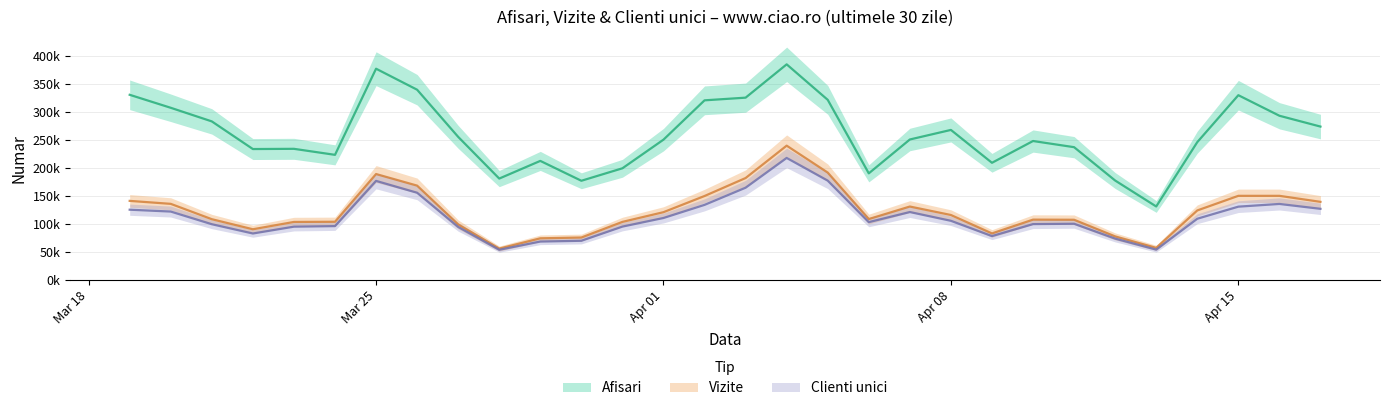

At which label does Vizite reach its peak?

2024.4.4